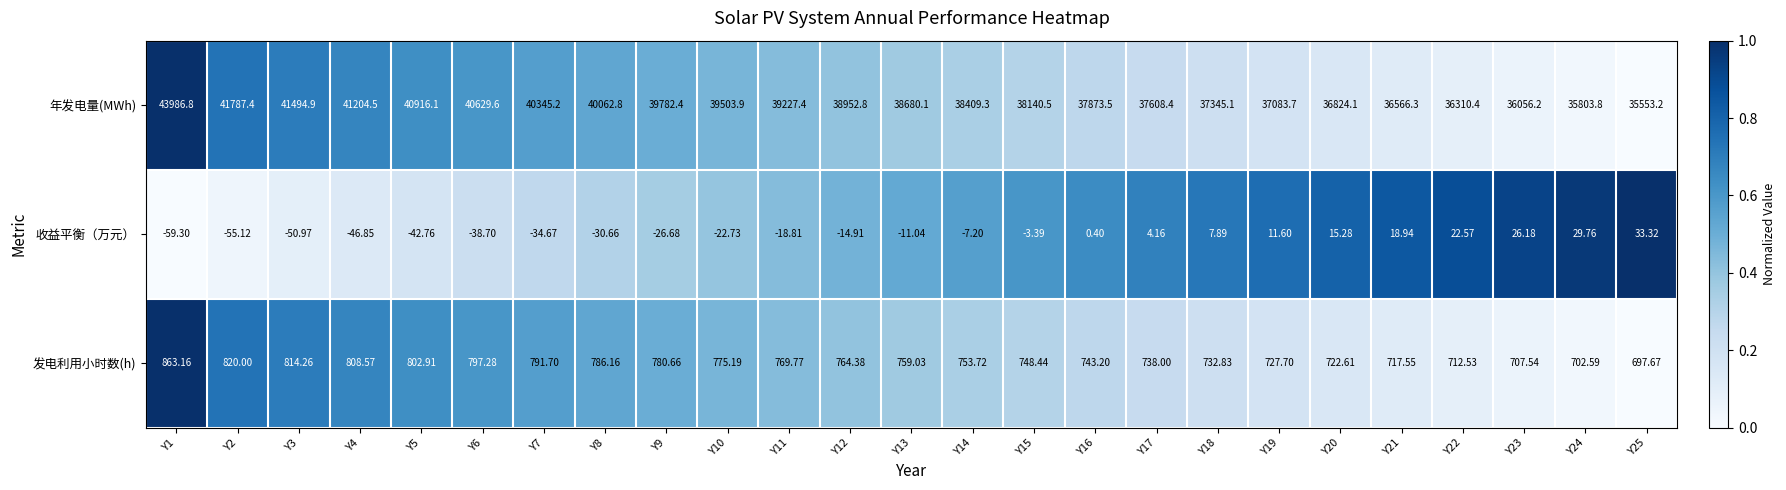

Which series has the largest total across all categories?

年发电量(MWh)